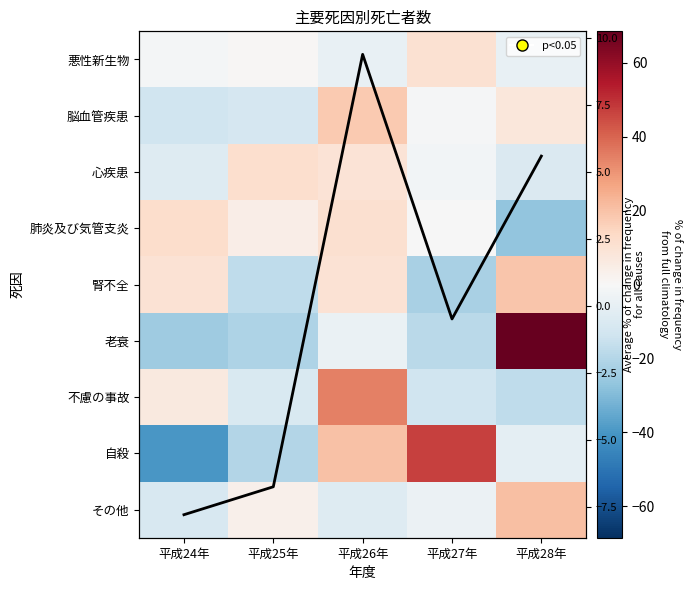

What is the difference between the 脳血管疾患 values at 平成24年 and 平成26年?

31.6